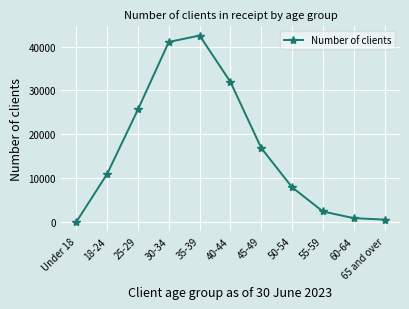

Does the chart have visible grid lines?

Yes